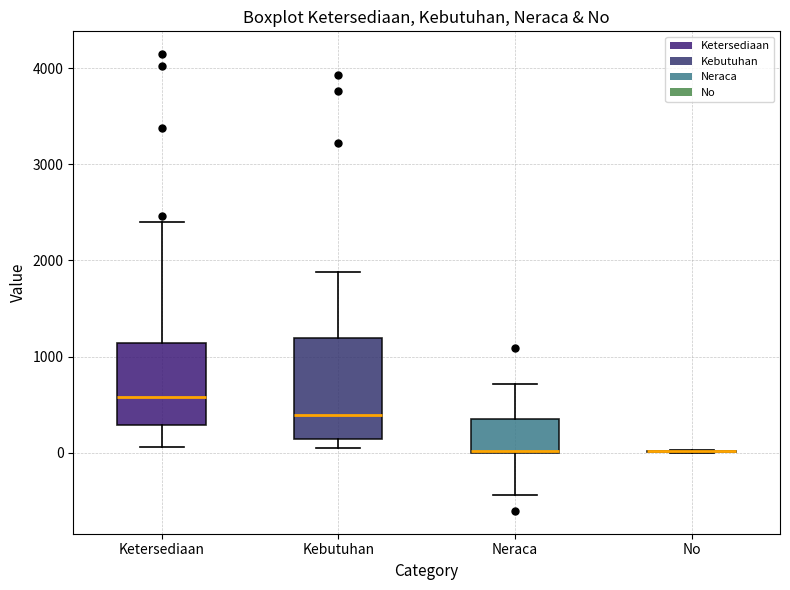

Where is the lower edge of the box for Neraca on the y-axis? The values are not printed on the chart, so give them approximately, as read against the axis.

0